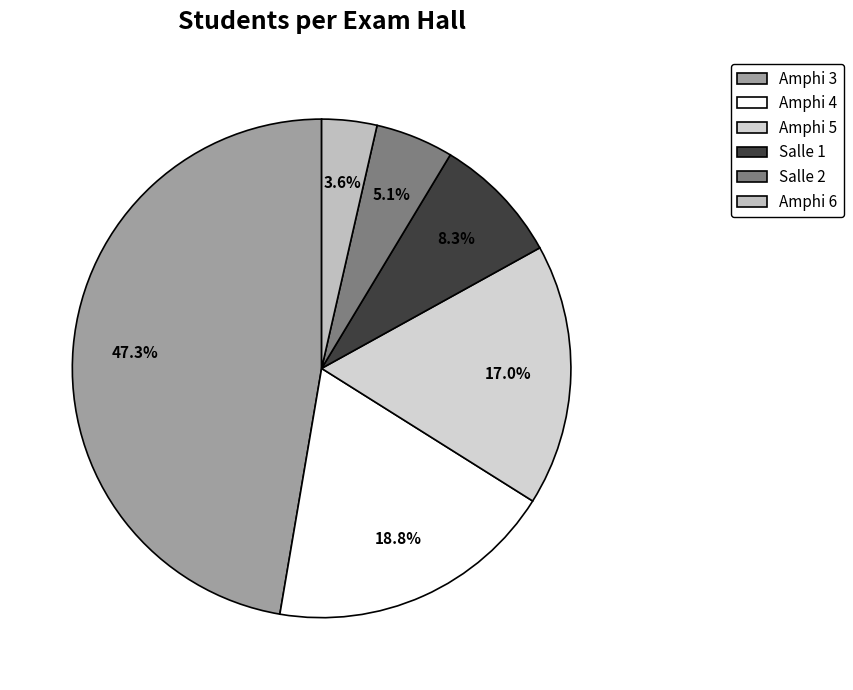

To the nearest percent, what is the difference between the largest and smallest slice percentages?

44%